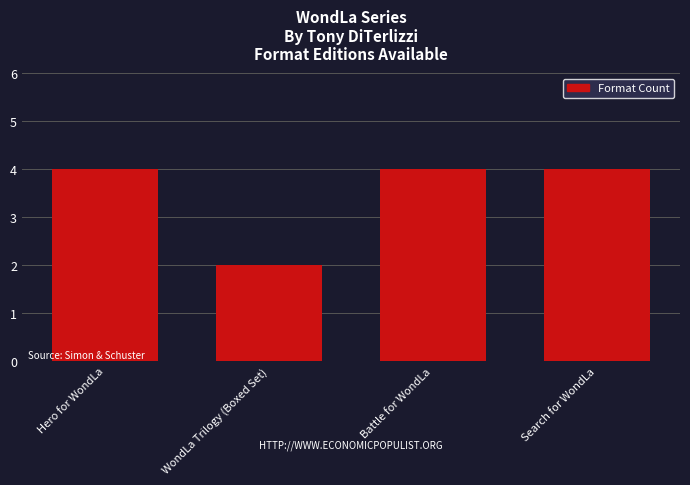

How many bars are there in total?

4